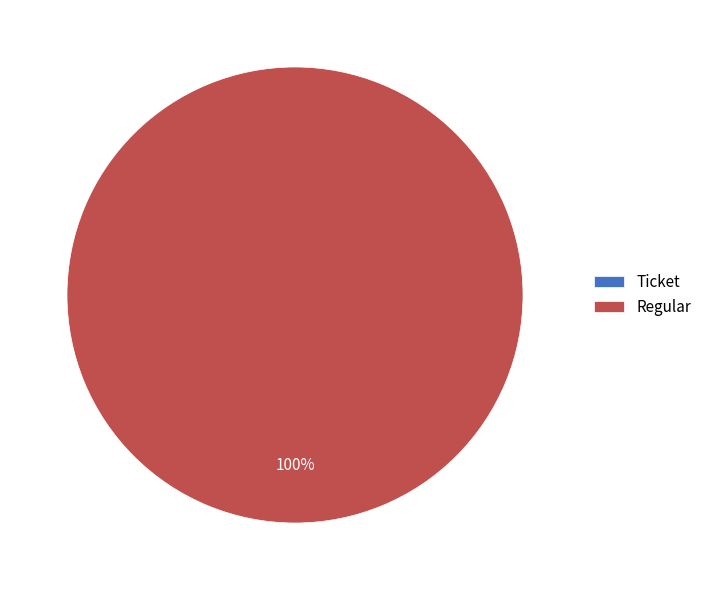

Combined, do Regular and Ticket account for over 50%?

Yes